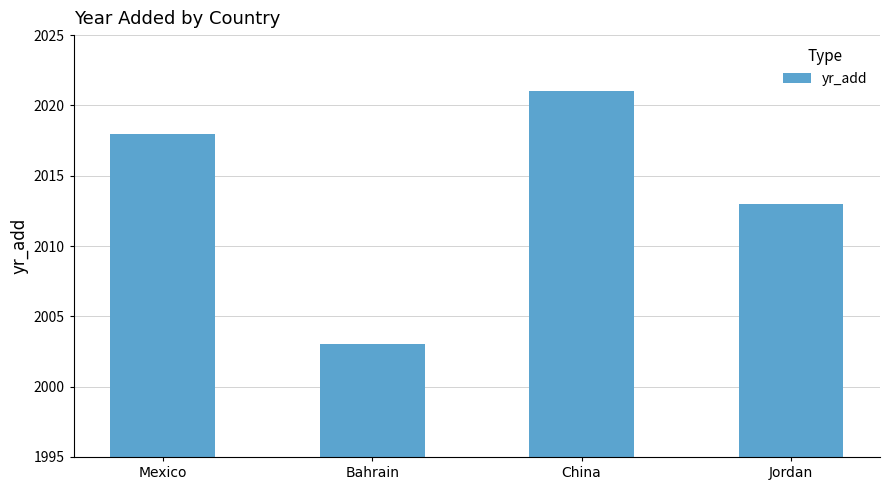

What is the sum of the values at Mexico and Bahrain?

4021